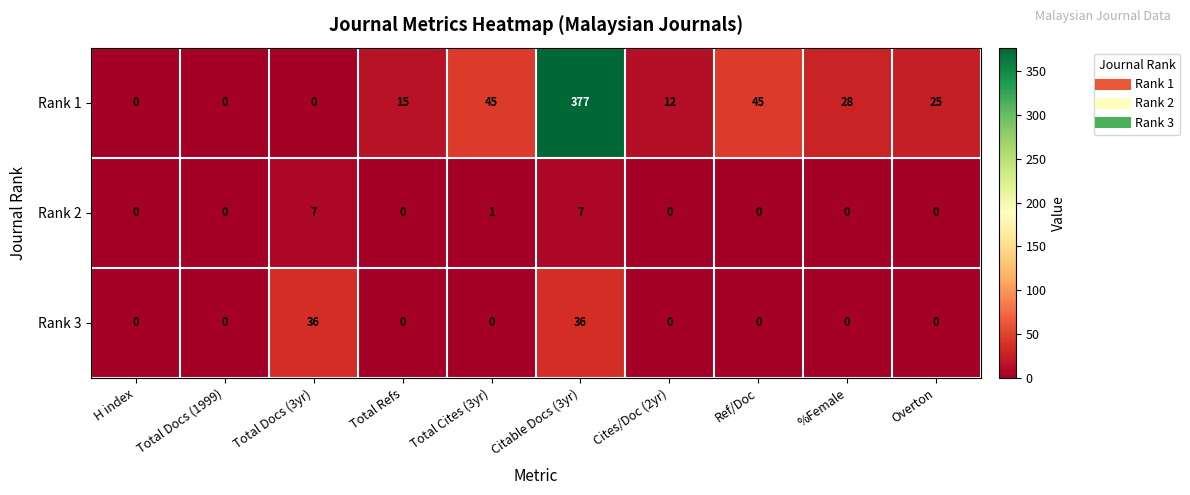

The Rank 2 series shows 1 at Total Cites (3yr). True or false?

True